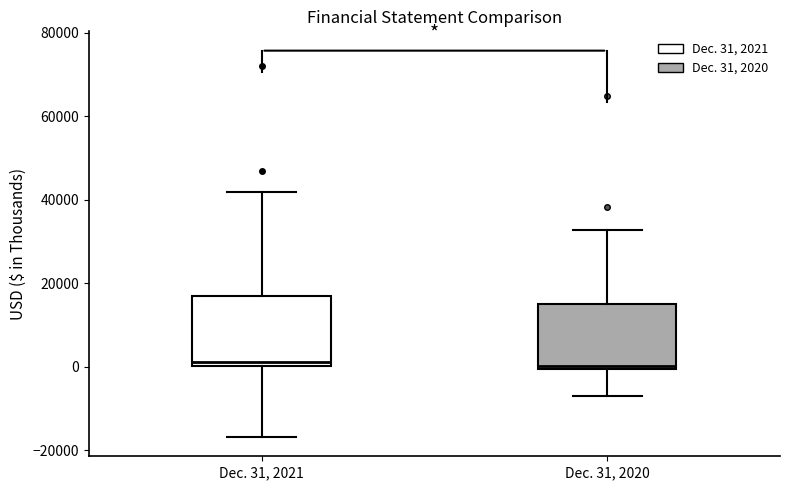

Reading left to right, transcribe this box plot: for each box, give where its median line is, the range the box spans, and where its two whiskers end, as read against the y-axis. The values are not printed on the chart, so give them approximately, as read against the axis.

Dec. 31, 2021: median 2000, box 0 to 18000, whiskers -16000 to 42000
Dec. 31, 2020: median 0, box 0 to 14000, whiskers -6000 to 32000